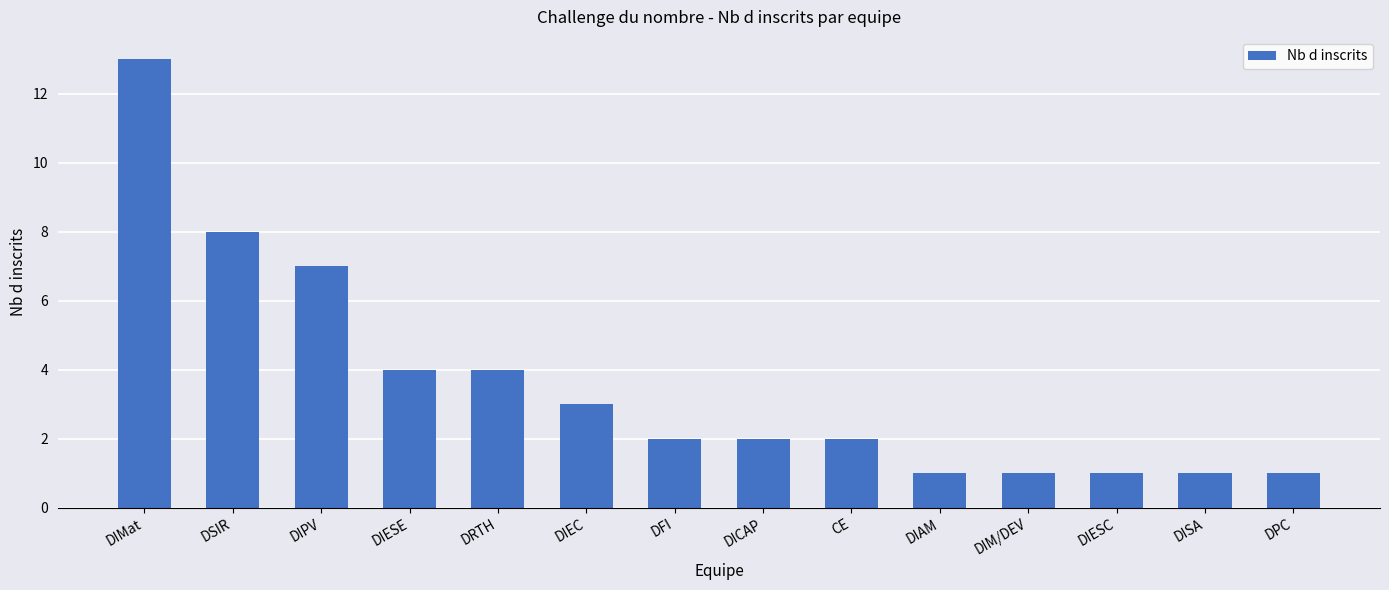

What is the ratio of the value at DSIR to the value at DIEC?

2.7